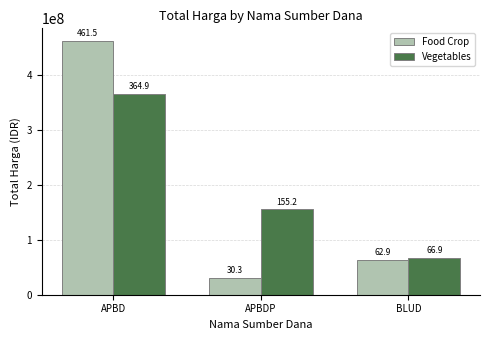

List the series in order of their peak value, highest first.

Food Crop, Vegetables